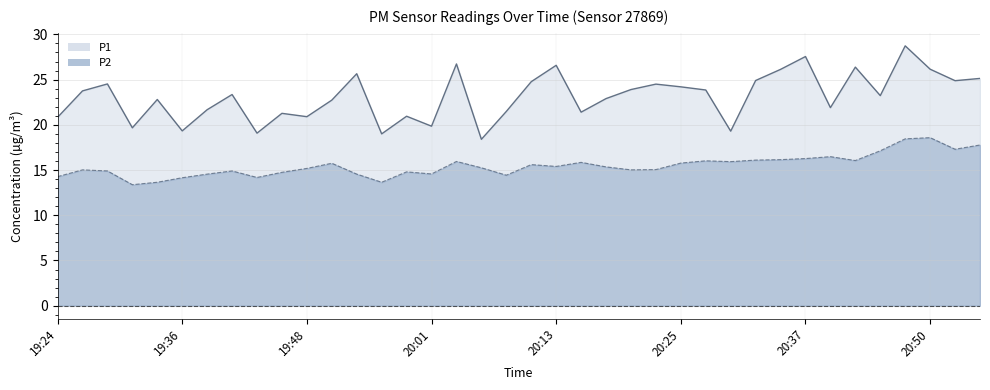

Rank the series by their maximum value, from lowest to highest.

P2 line, P1 line